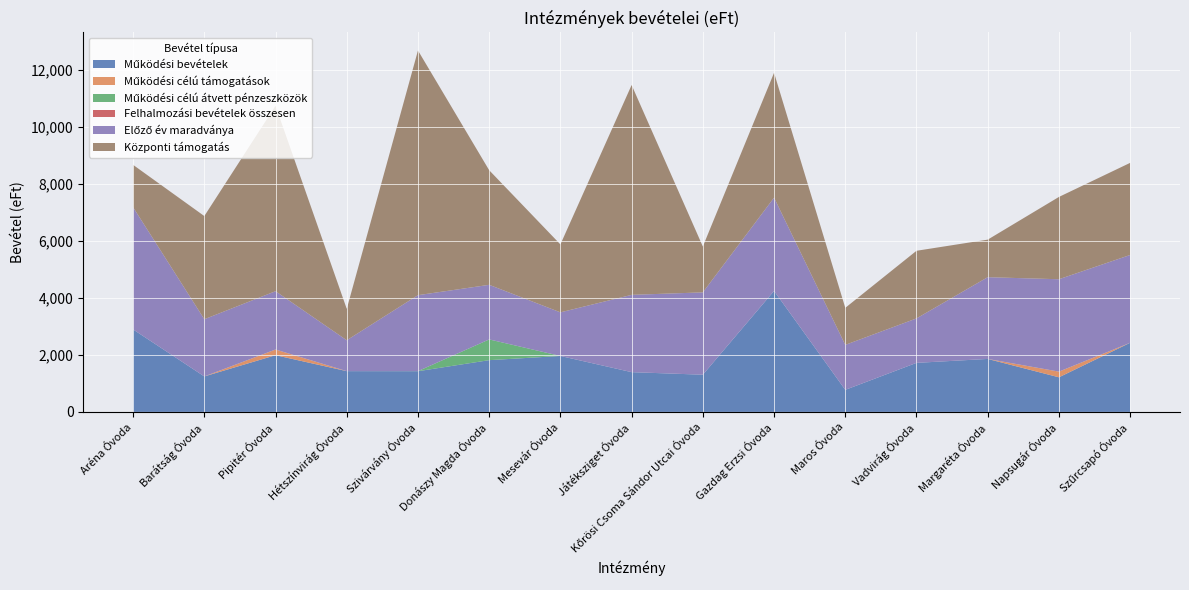

Reading left to right, list all the values displayed in this chart.

Működési bevételek: Aréna Óvoda=2895	Barátság Óvoda=1245	Pipitér Óvoda=1990	Hétszínvirág Óvoda=1430	Szivárvány Óvoda=1428	Donászy Magda Óvoda=1816	Mesevár Óvoda=1963	Játéksziget Óvoda=1395	Kőrösi Csoma Sándor Utcai Óvoda=1305	Gazdag Erzsi Óvoda=4247	Maros Óvoda=774	Vadvirág Óvoda=1721	Margaréta Óvoda=1859	Napsugár Óvoda=1214	Szűrcsapó Óvoda=2426
Működési célú támogatások: Aréna Óvoda=0	Barátság Óvoda=0	Pipitér Óvoda=200	Hétszínvirág Óvoda=0	Szivárvány Óvoda=0	Donászy Magda Óvoda=0	Mesevár Óvoda=0	Játéksziget Óvoda=0	Kőrösi Csoma Sándor Utcai Óvoda=0	Gazdag Erzsi Óvoda=0	Maros Óvoda=0	Vadvirág Óvoda=0	Margaréta Óvoda=0	Napsugár Óvoda=200	Szűrcsapó Óvoda=0
Működési célú átvett pénzeszközök: Aréna Óvoda=0	Barátság Óvoda=0	Pipitér Óvoda=0	Hétszínvirág Óvoda=0	Szivárvány Óvoda=3	Donászy Magda Óvoda=728	Mesevár Óvoda=0	Játéksziget Óvoda=0	Kőrösi Csoma Sándor Utcai Óvoda=0	Gazdag Erzsi Óvoda=0	Maros Óvoda=0	Vadvirág Óvoda=0	Margaréta Óvoda=0	Napsugár Óvoda=0	Szűrcsapó Óvoda=0
Felhalmozási bevételek összesen: Aréna Óvoda=0	Barátság Óvoda=0	Pipitér Óvoda=0	Hétszínvirág Óvoda=0	Szivárvány Óvoda=0	Donászy Magda Óvoda=0	Mesevár Óvoda=0	Játéksziget Óvoda=0	Kőrösi Csoma Sándor Utcai Óvoda=0	Gazdag Erzsi Óvoda=0	Maros Óvoda=0	Vadvirág Óvoda=0	Margaréta Óvoda=0	Napsugár Óvoda=0	Szűrcsapó Óvoda=0
Előző év maradványa: Aréna Óvoda=4288	Barátság Óvoda=2007	Pipitér Óvoda=2046	Hétszínvirág Óvoda=1084	Szivárvány Óvoda=2666	Donászy Magda Óvoda=1916	Mesevár Óvoda=1531	Játéksziget Óvoda=2713	Kőrösi Csoma Sándor Utcai Óvoda=2890	Gazdag Erzsi Óvoda=3273	Maros Óvoda=1578	Vadvirág Óvoda=1560	Margaréta Óvoda=2869	Napsugár Óvoda=3242	Szűrcsapó Óvoda=3082
Központi támogatás: Aréna Óvoda=1488	Barátság Óvoda=3622	Pipitér Óvoda=6508	Hétszínvirág Óvoda=1102	Szivárvány Óvoda=8588	Donászy Magda Óvoda=4022	Mesevár Óvoda=2384	Játéksziget Óvoda=7365	Kőrösi Csoma Sándor Utcai Óvoda=1610	Gazdag Erzsi Óvoda=4383	Maros Óvoda=1300	Vadvirág Óvoda=2374	Margaréta Óvoda=1318	Napsugár Óvoda=2889	Szűrcsapó Óvoda=3233